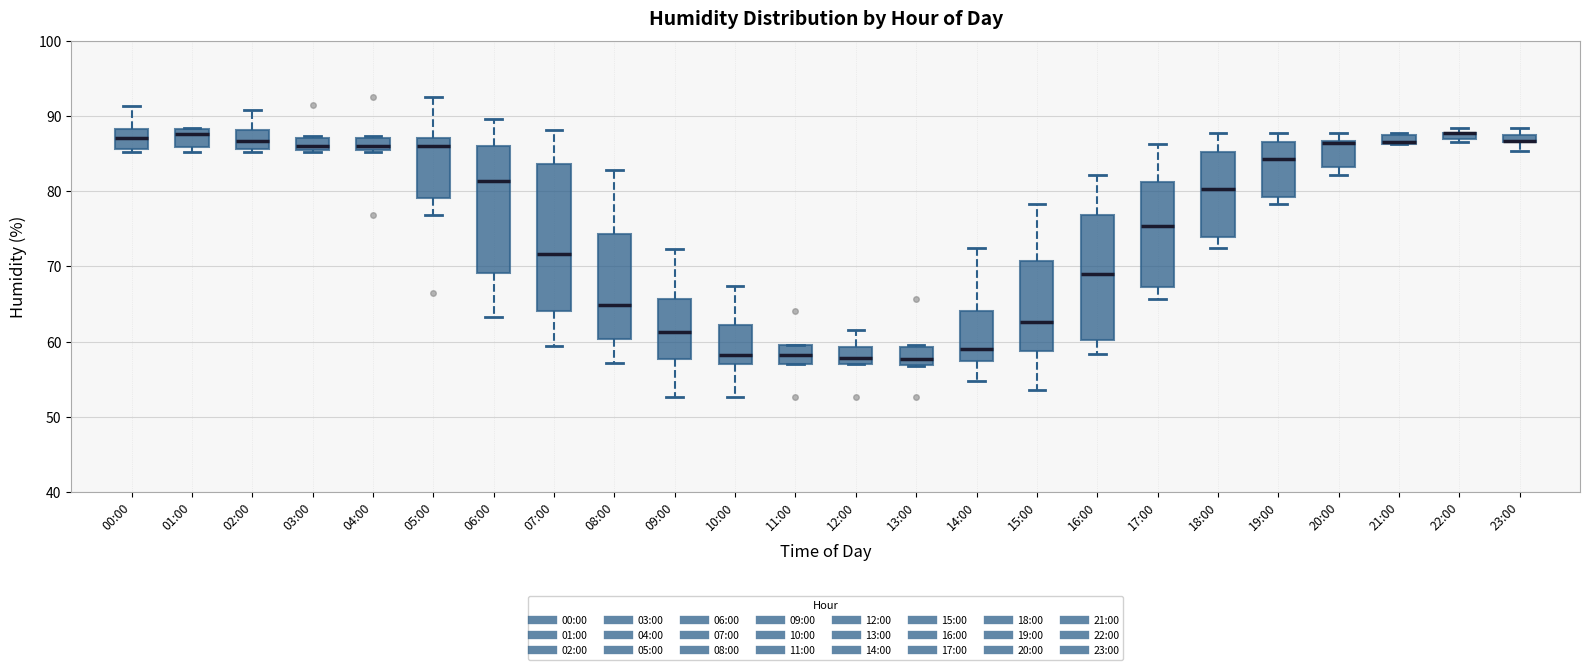

Where does the upper whisker of the box for 10:00 end on the y-axis? The values are not printed on the chart, so give them approximately, as read against the axis.

67